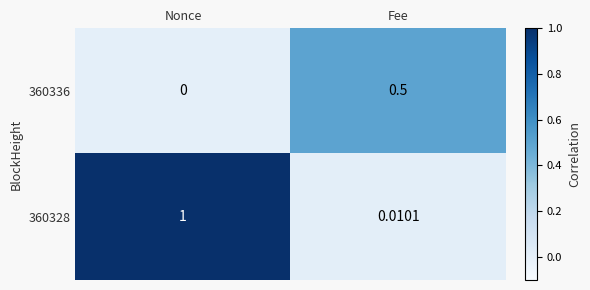

Where is 360336 nearest to the value 0?

Nonce